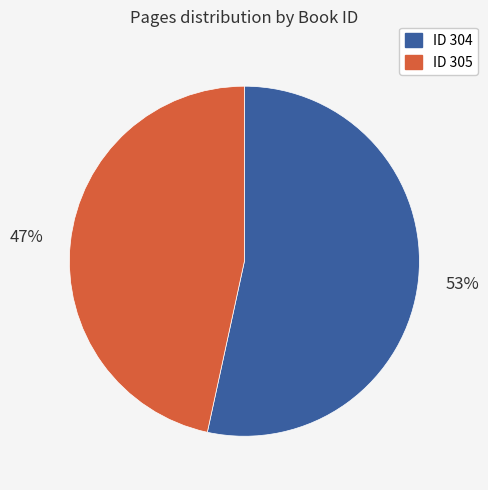

To the nearest percent, what is the average slice percentage?

50%